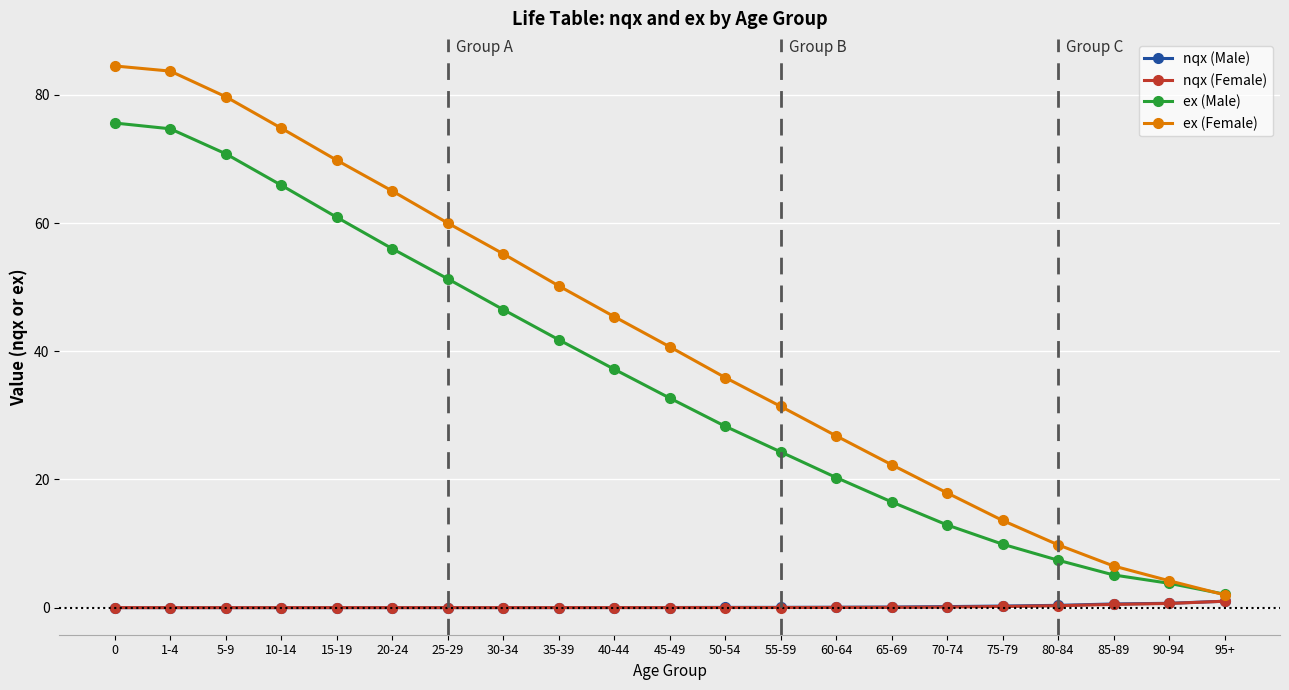

How many values in the ex (Male) series are below 32?

10